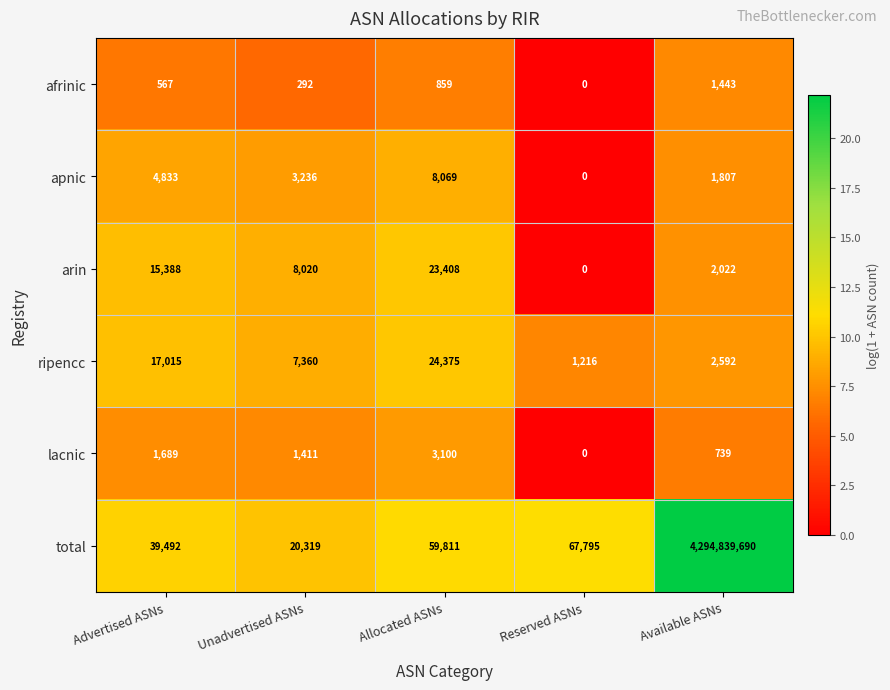

What is the average value of the total series?

859005421